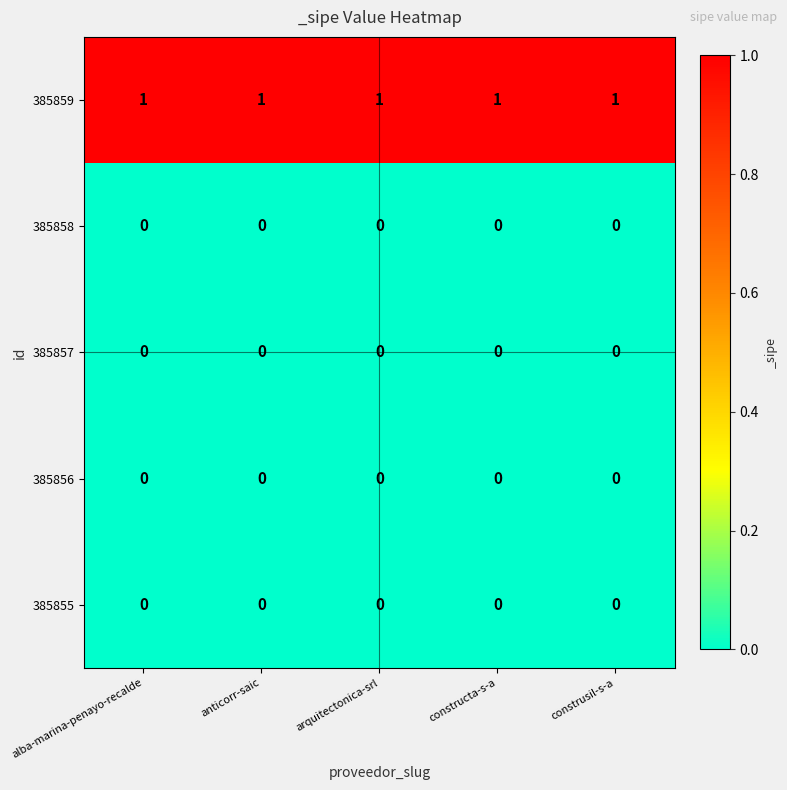

At how many categories does at least one series exceed 0?

5